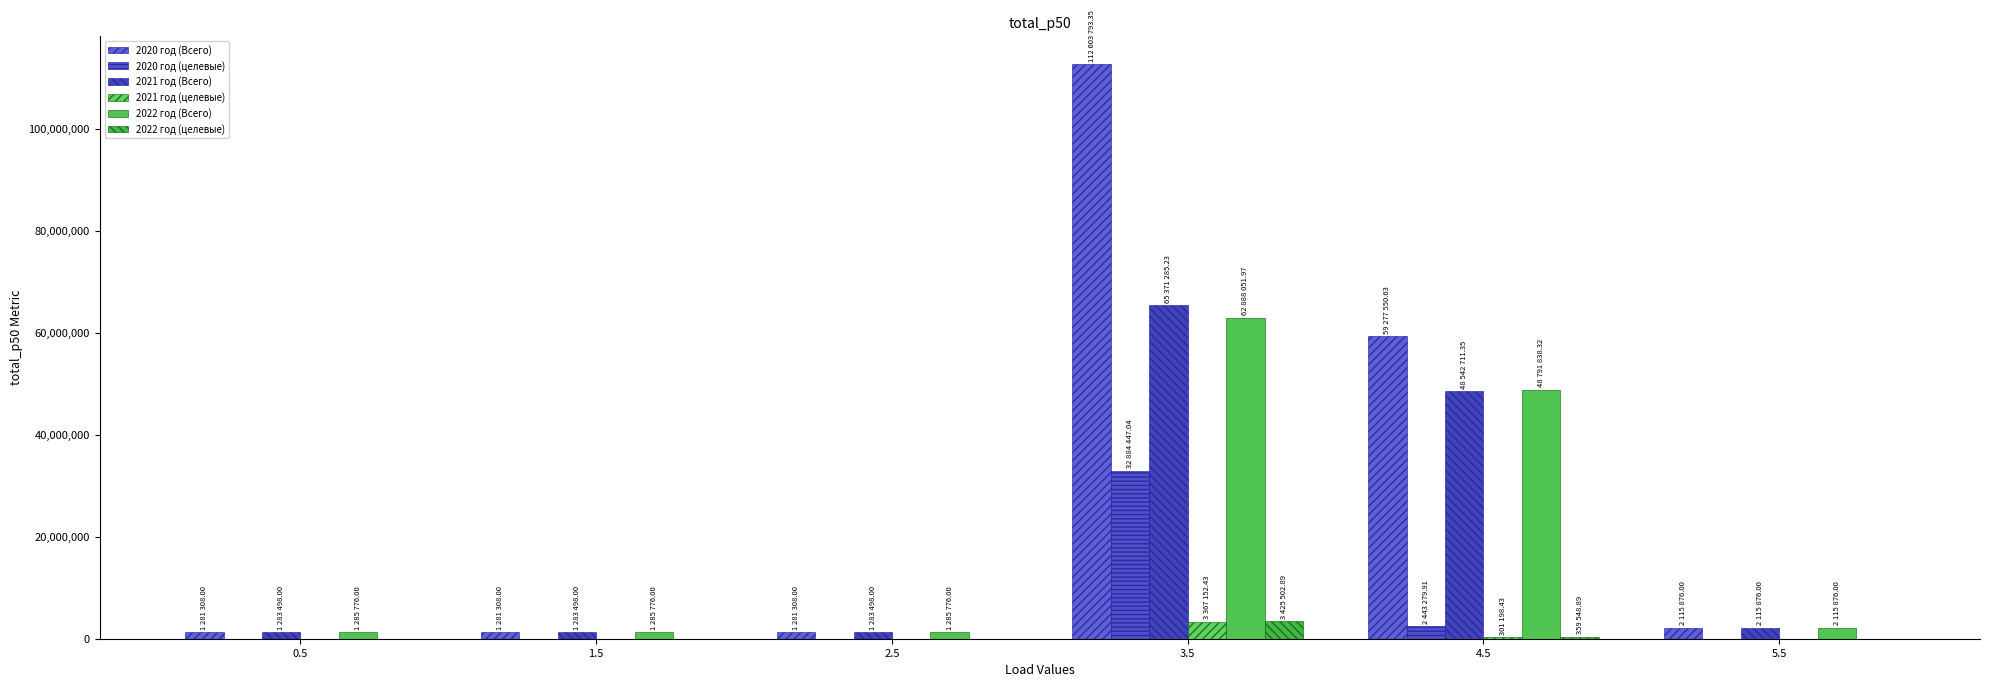

Where does the 2021 год (Всего) series first go above 2115876?

3.5